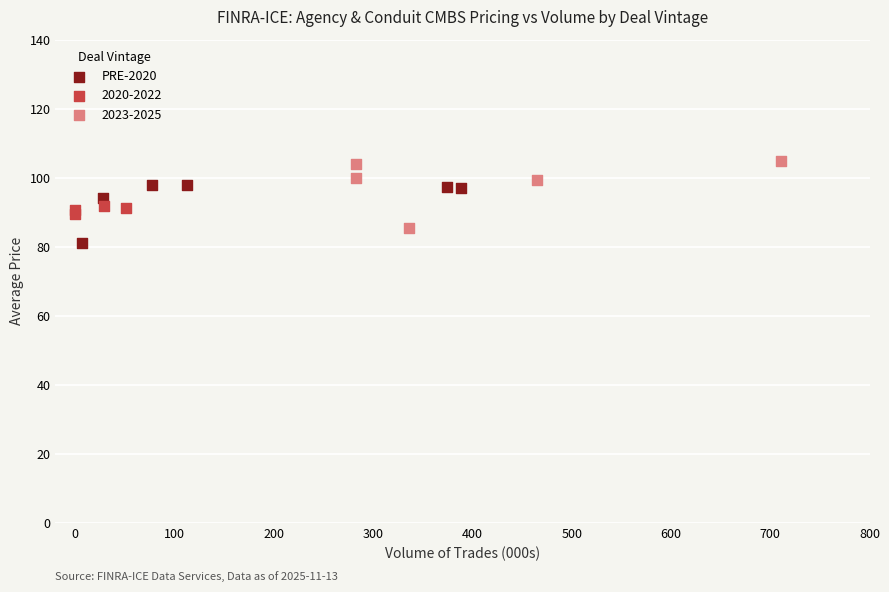

Which series contains the highest Y value?

2023-2025